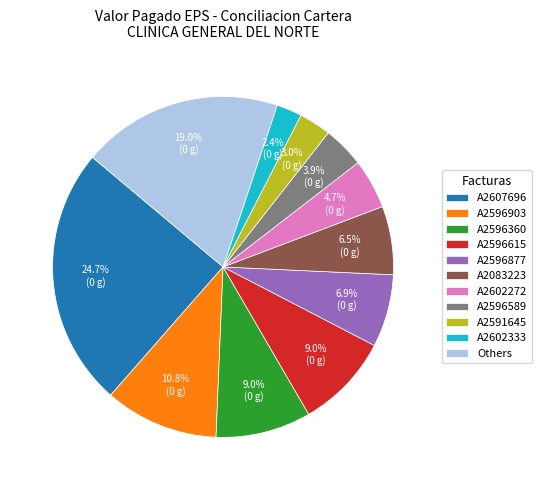

To the nearest percent, what percentage of the pie is A2596615?

9%